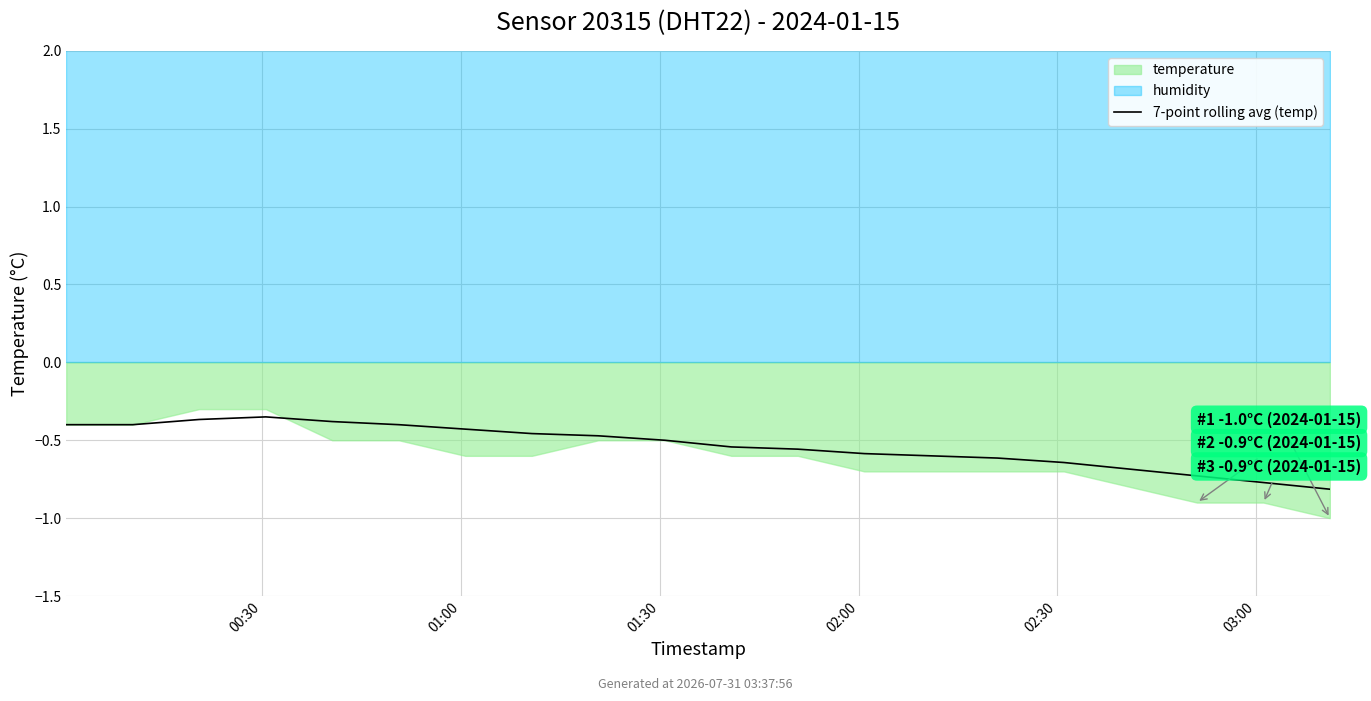

The value at 18 is -0.5. True or false?

False